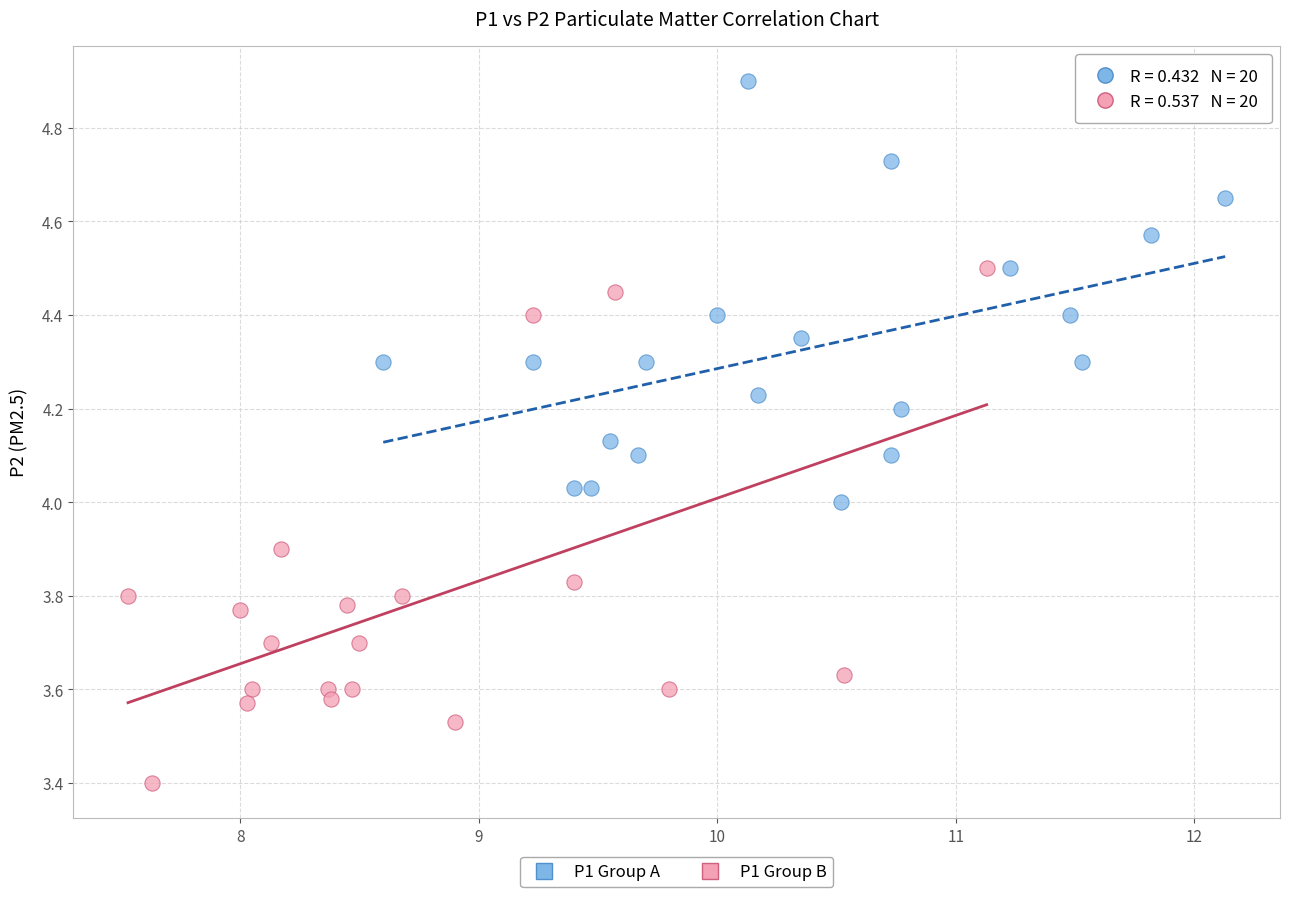

Which series contains the highest Y value?

P1 Group A